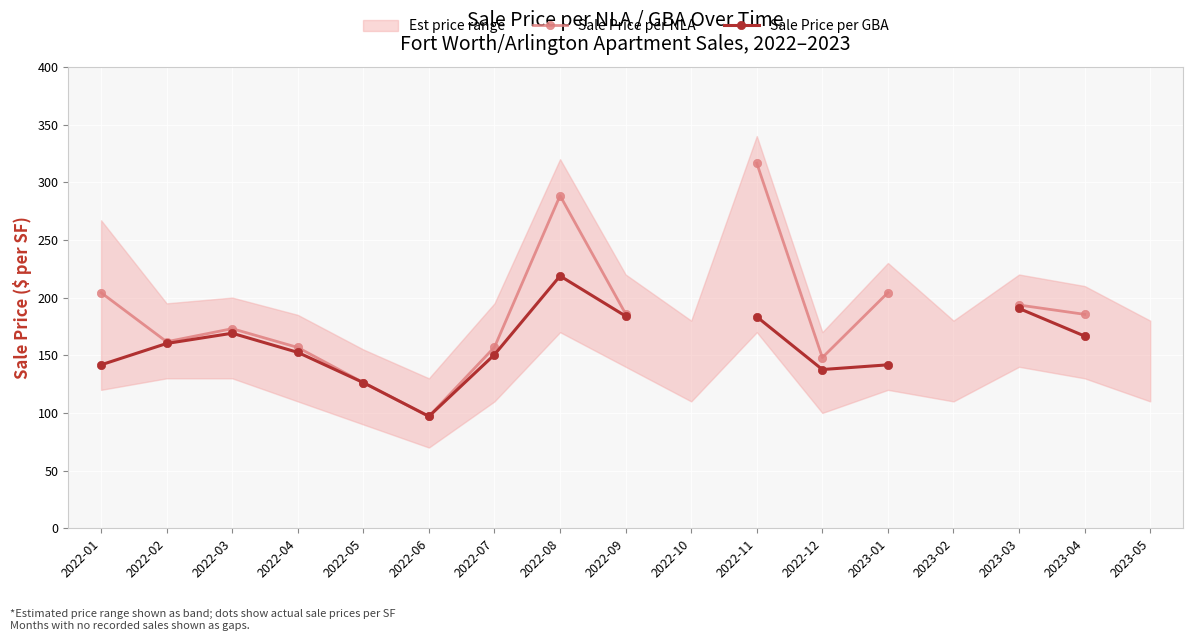

Is the value of Sale Price per NLA at 2022-01 greater than the value of Sale Price per GBA at 2022-11?

Yes